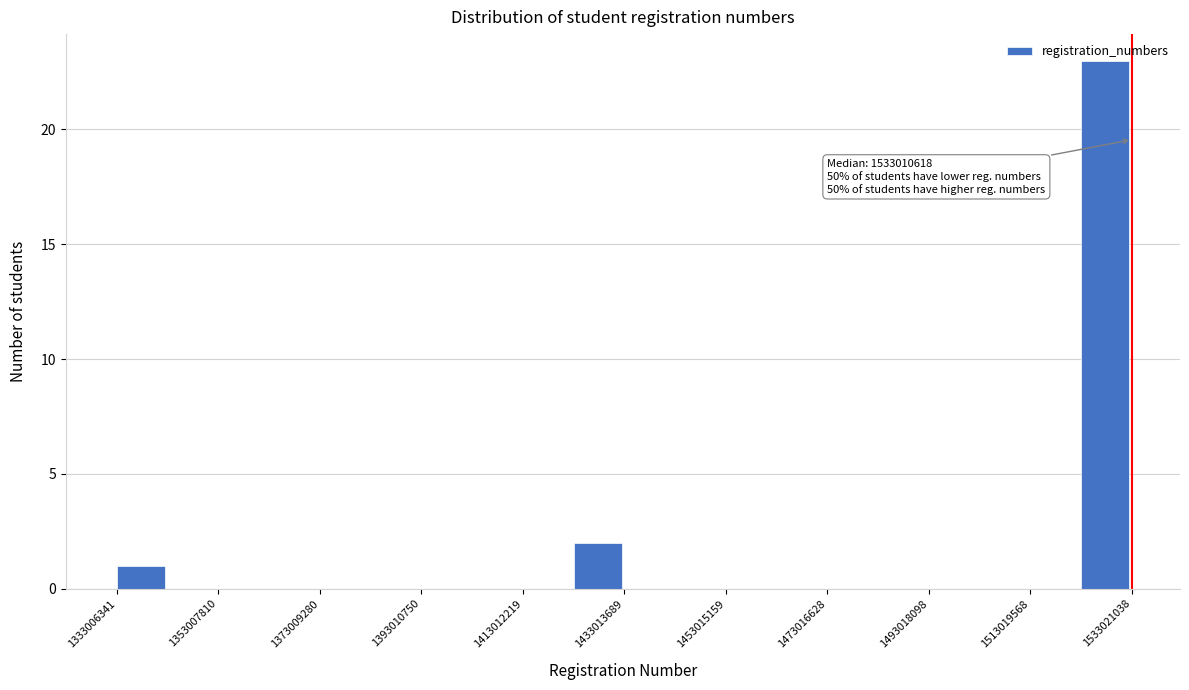

Around what value on the x-axis is the tallest bar? Give the approximate position of its centre, as read against the axis.

1530000000